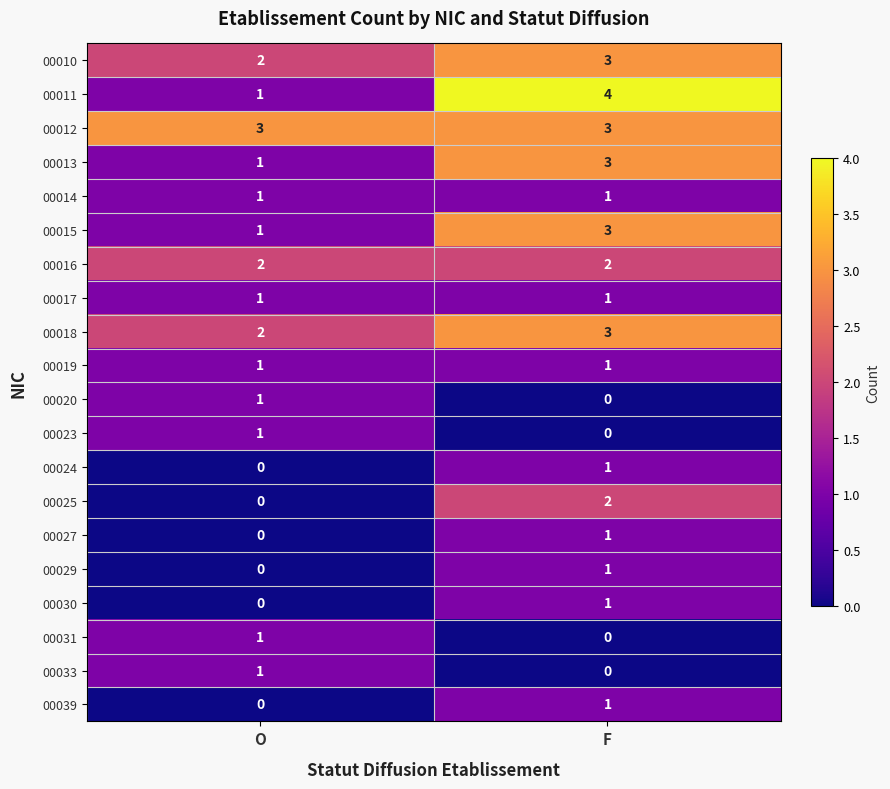

Is it true that 00031 equals 0 at F?

True